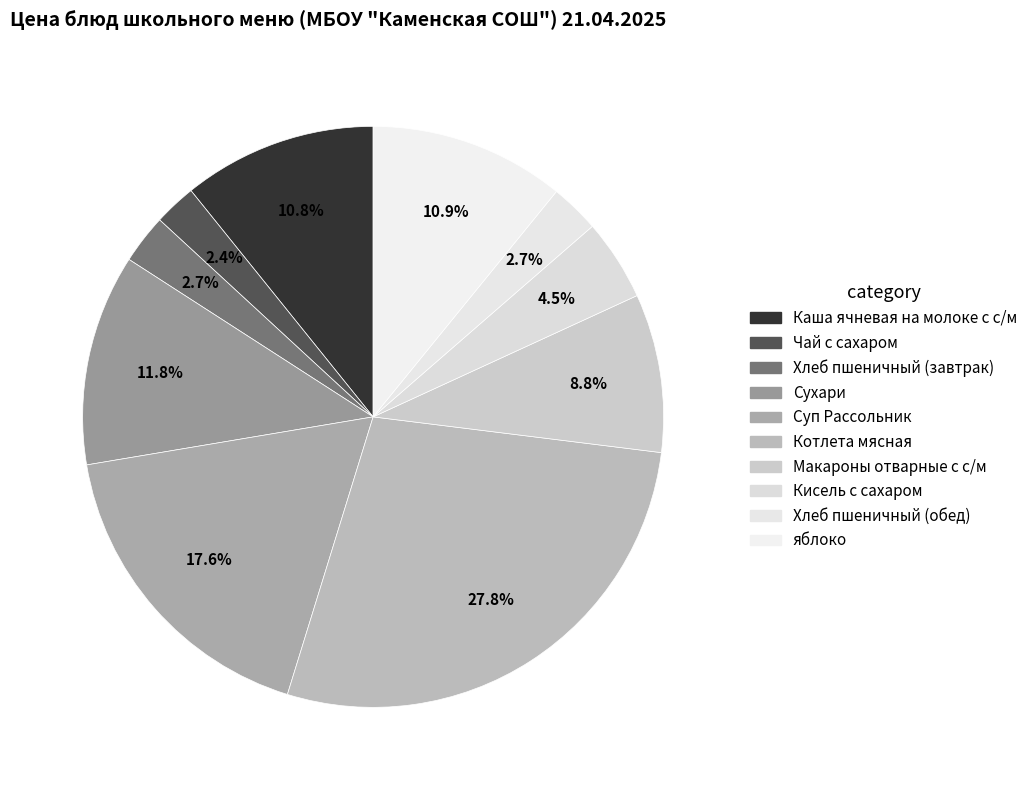

To the nearest percent, what is the combined percentage of Сухари and Чай с сахаром?

14%